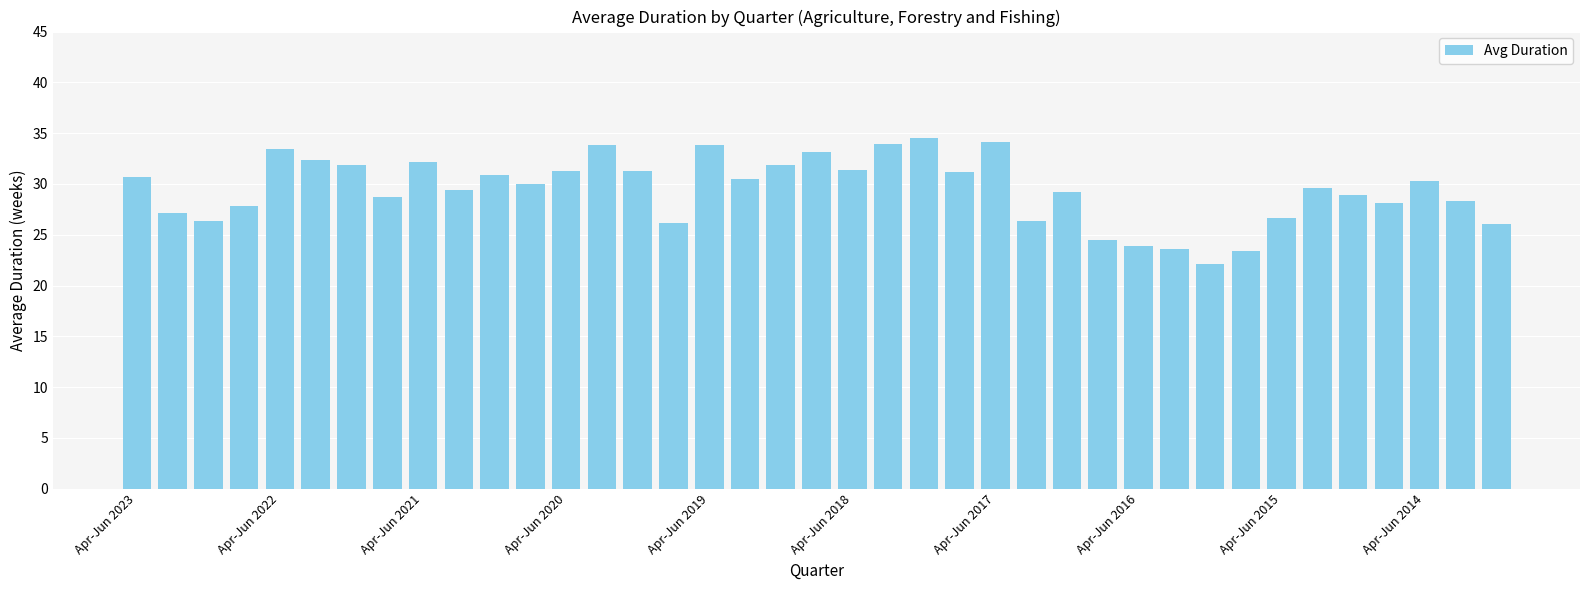

What is the value of the 4th bar from the left?

27.8